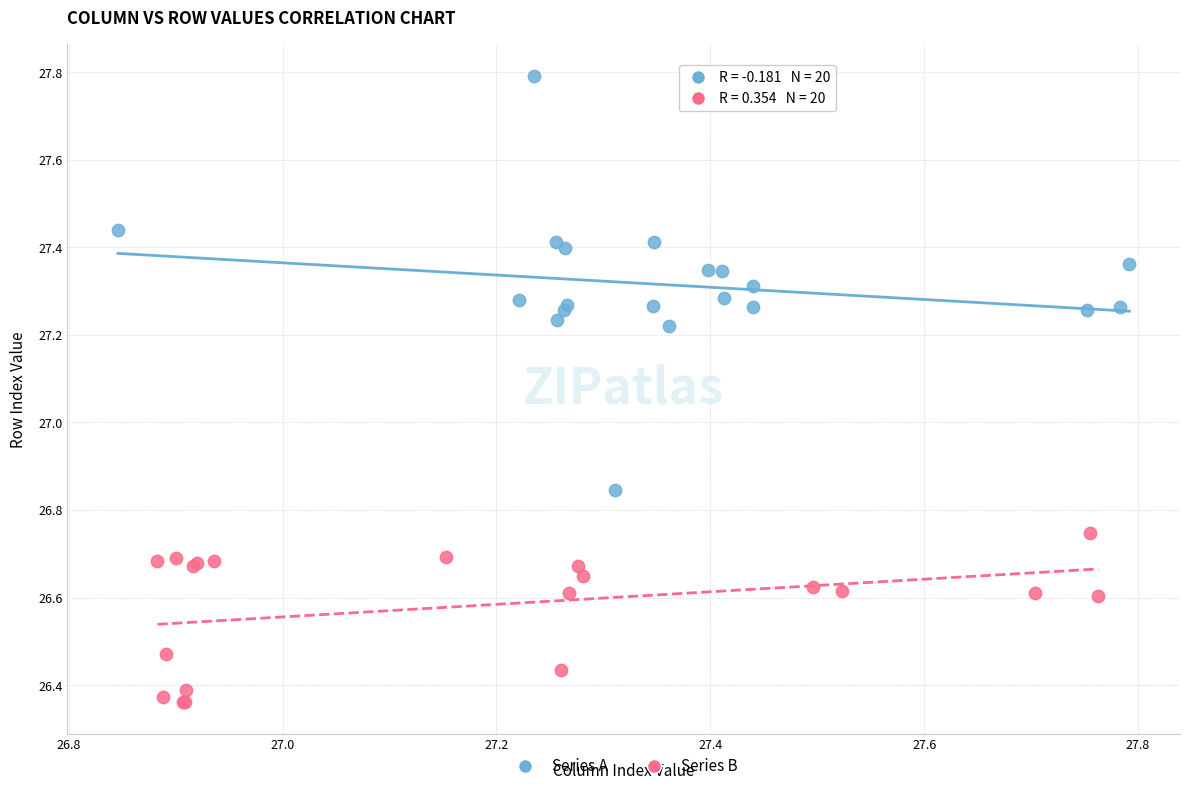

Which series reaches the minimum Y coordinate?

Series B